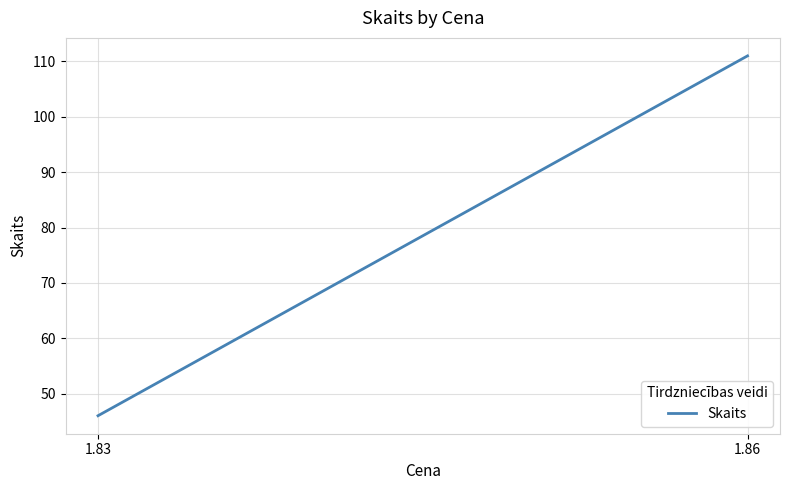

Is this an area chart (filled region under the line)?

No